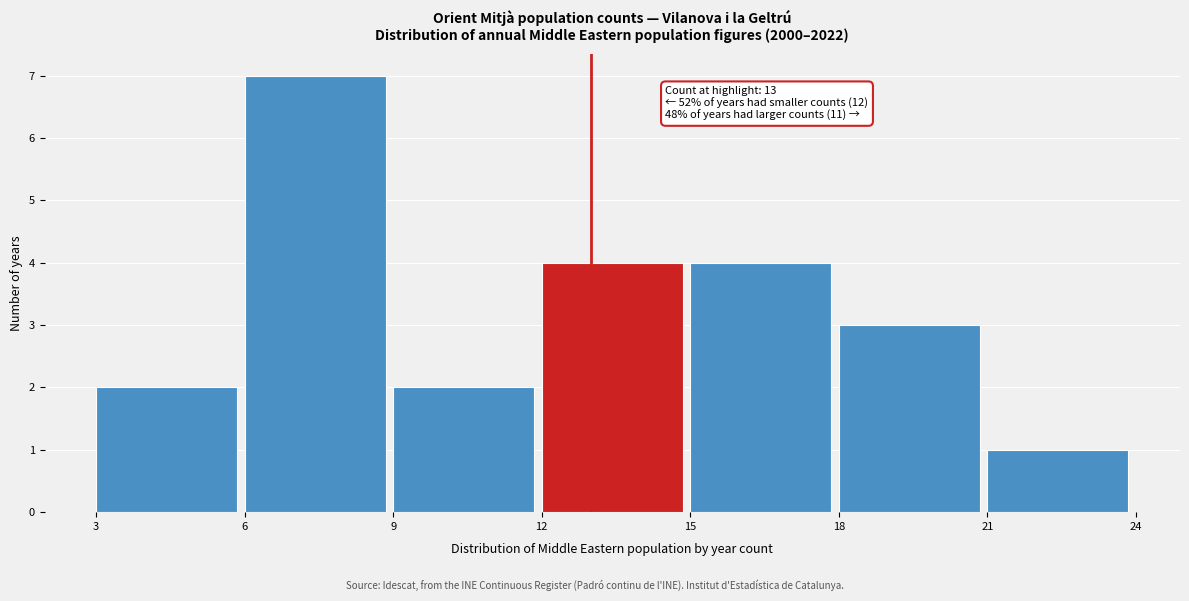

Which range on the x-axis has the tallest bar?

6 to 9